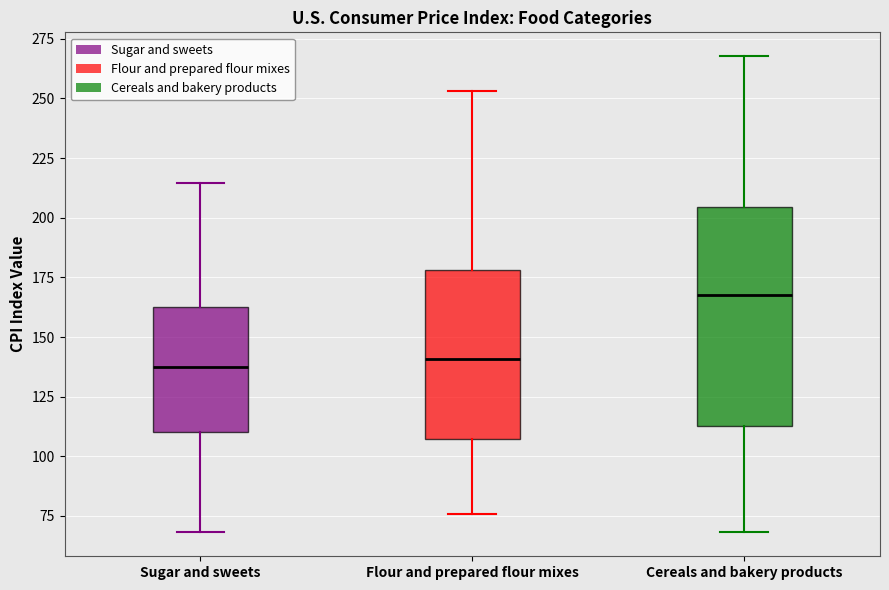

Reading left to right, transcribe this box plot: for each box, give where its median line is, the range the box spans, and where its two whiskers end, as read against the y-axis. The values are not printed on the chart, so give them approximately, as read against the axis.

Sugar and sweets: median 140, box 110 to 165, whiskers 70 to 215
Flour and prepared flour mixes: median 140, box 105 to 180, whiskers 75 to 255
Cereals and bakery products: median 170, box 115 to 205, whiskers 70 to 270